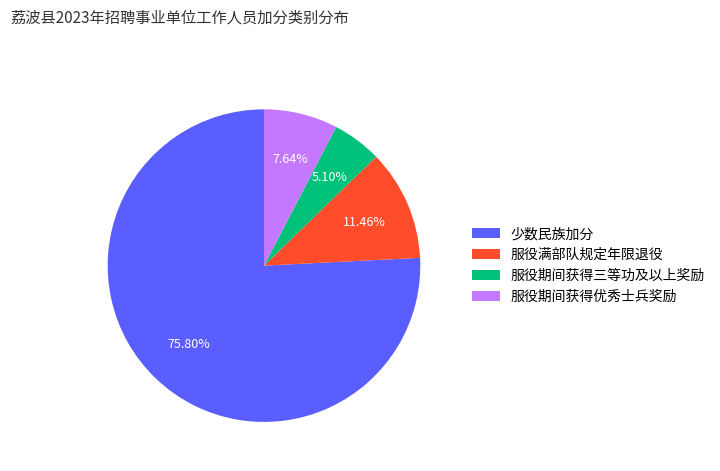

Is there any slice that represents more than half of the pie?

Yes